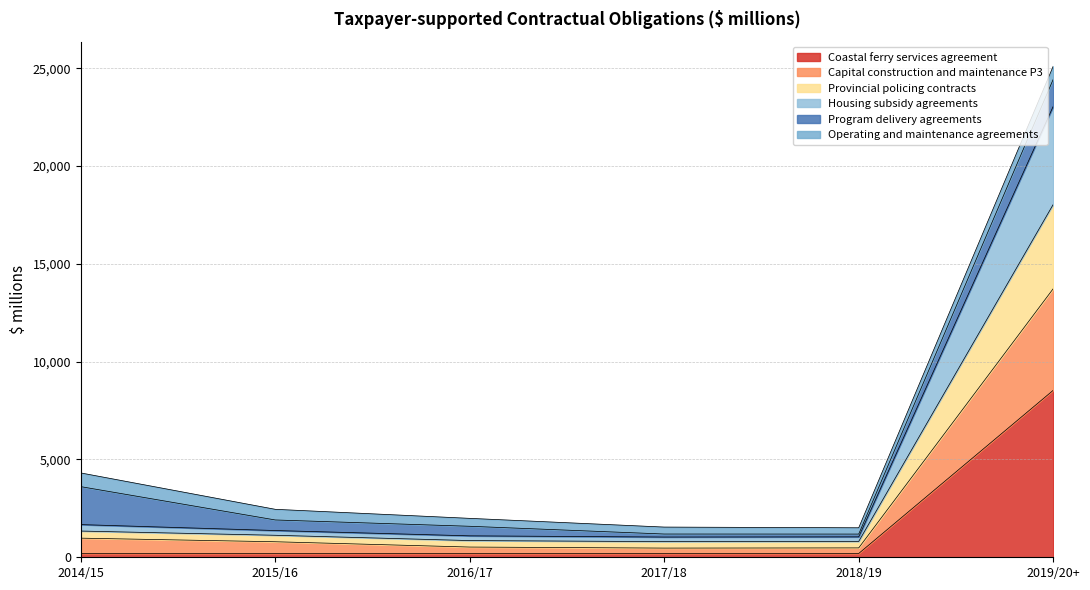

At which category is the sum across all series the highest?

2019/20+